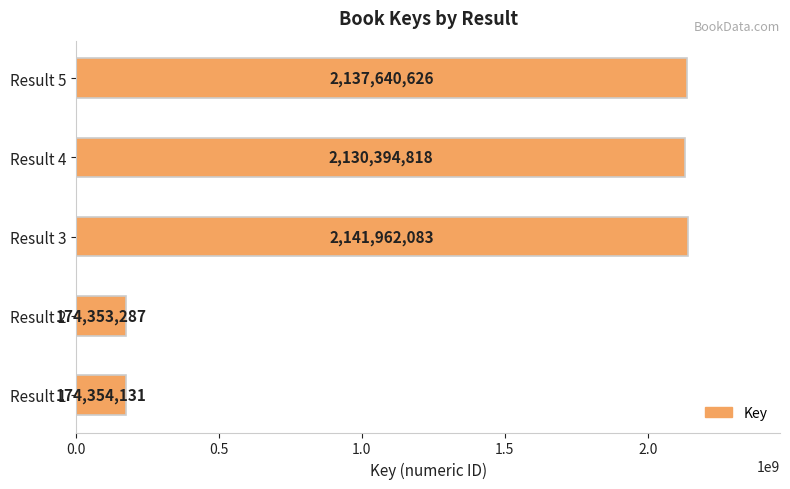

True or false: the data shows 2130394818 at Result 4.

True